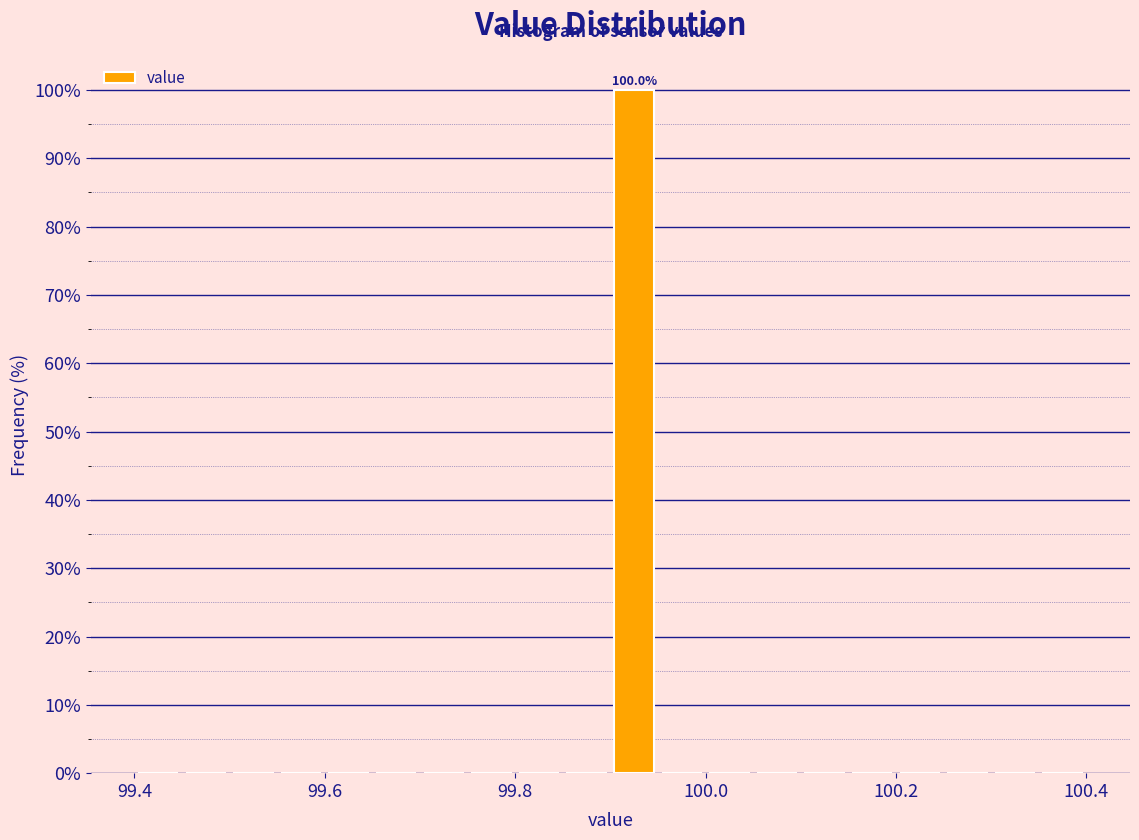

Around what value on the x-axis is the tallest bar? Give the approximate position of its centre, as read against the axis.

99.92